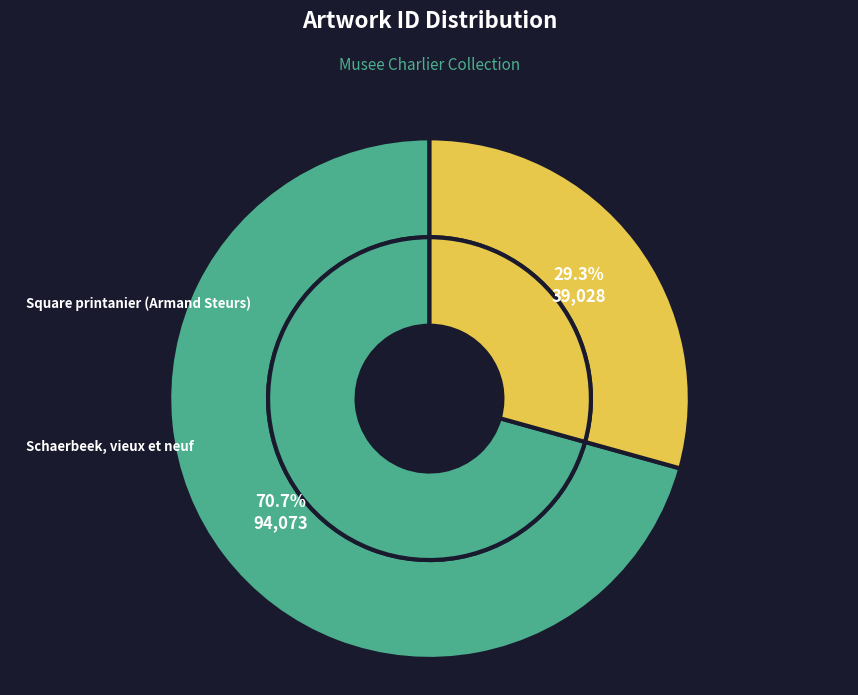

How many slices are in this pie chart?

2